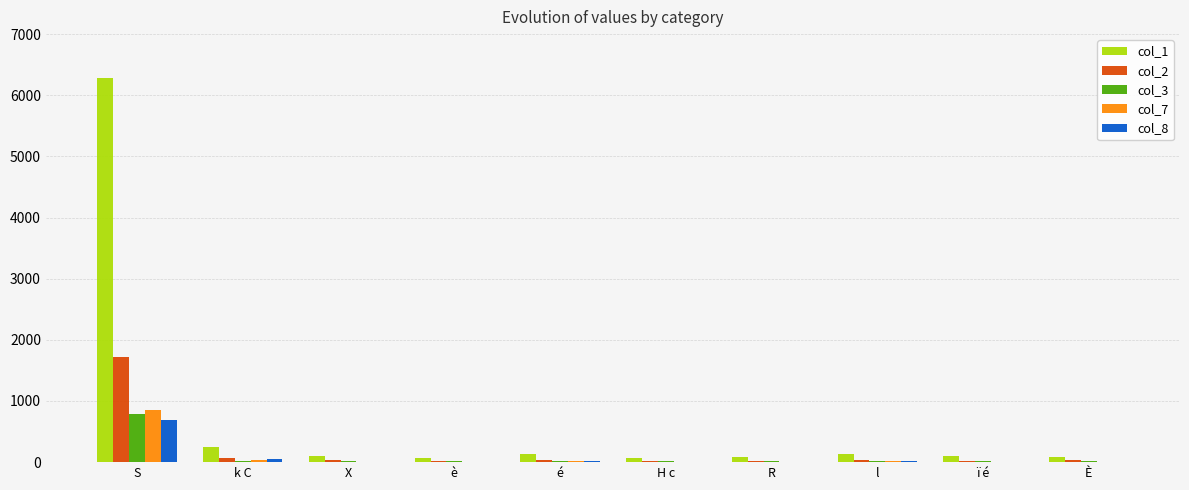

How many groups of bars are there?

10